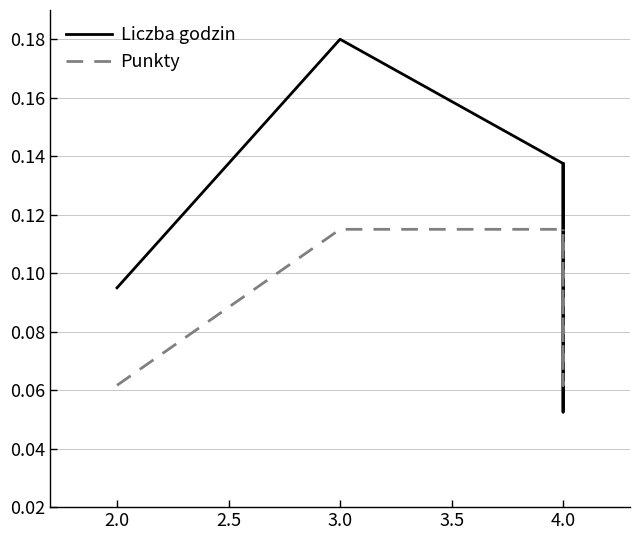

True or false: Liczba godzin has more than 0 interior local peaks.

True